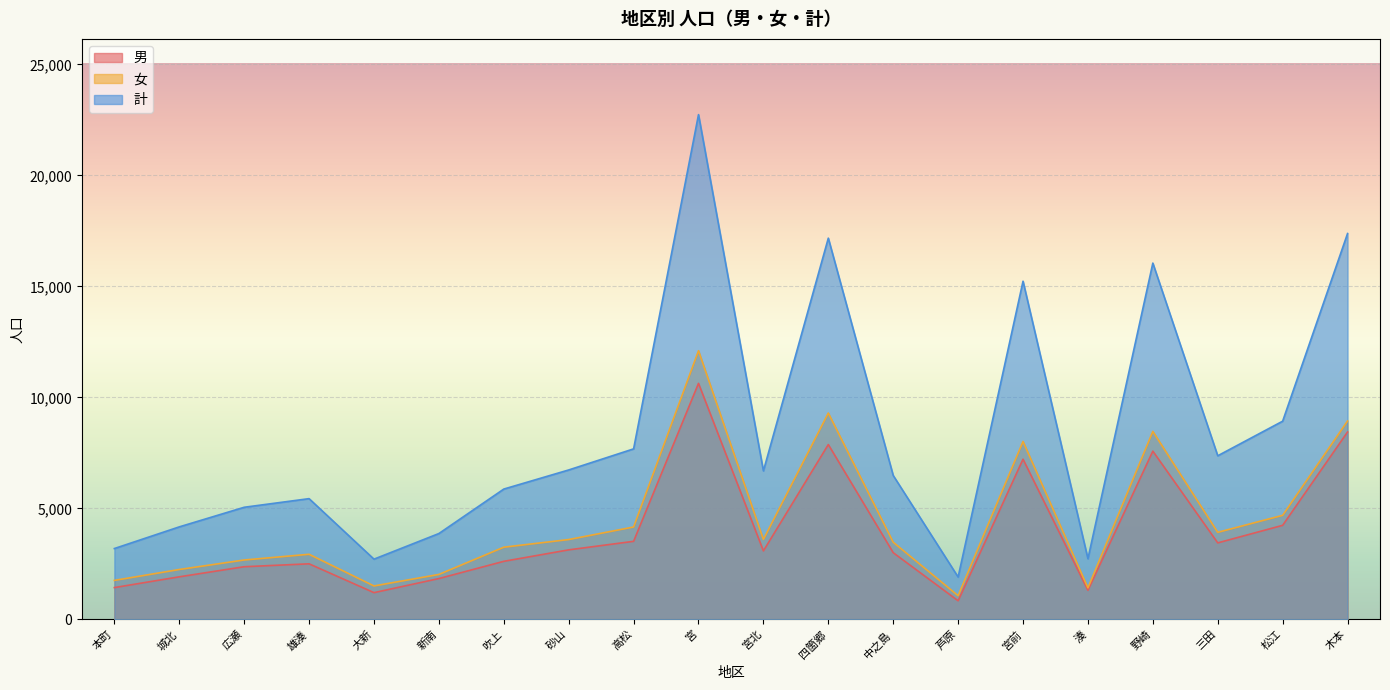

List the labels in order of 計 value, smallest first.

芦原, 大新, 湊, 本町, 新南, 城北, 広瀬, 雄湊, 吹上, 中之島, 宮北, 砂山, 三田, 高松, 松江, 宮前, 野崎, 四箇郷, 木本, 宮